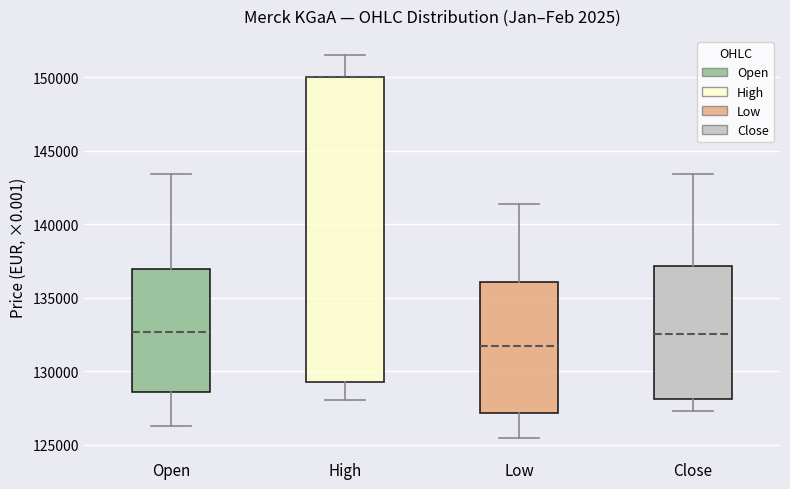

Comparing the boxes themselves (not the whiskers), which one is the tallest?

High